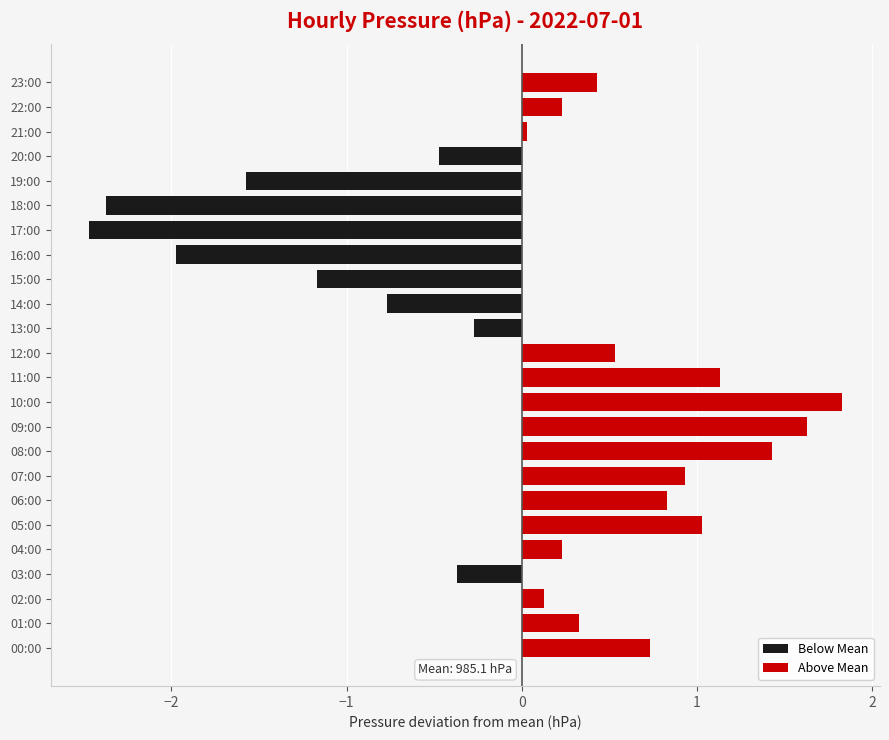

At 18:00, list the series in order from smallest to largest.

Below Mean, Above Mean